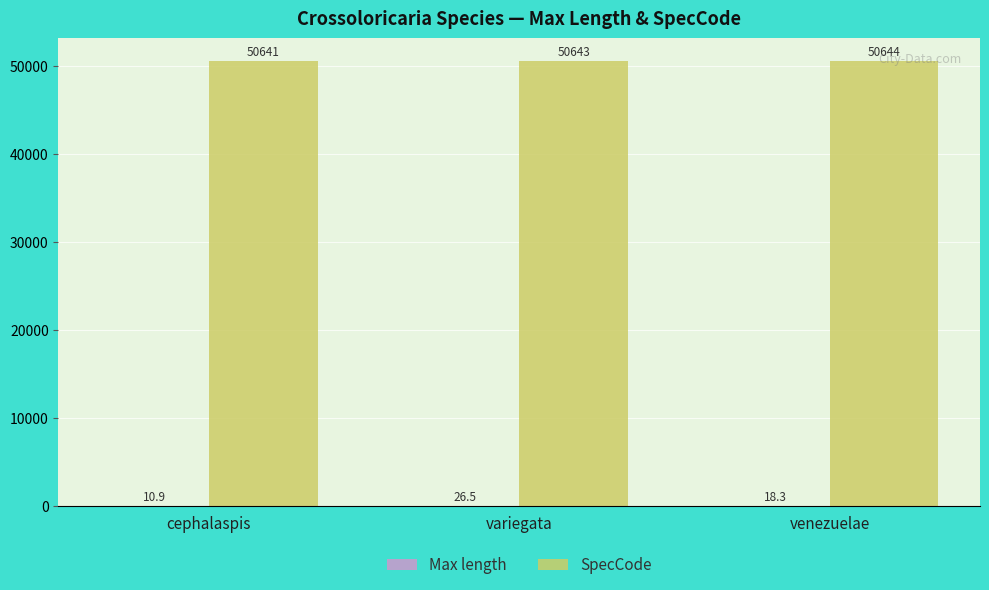

Read the SpecCode value at variegata.

50643.0